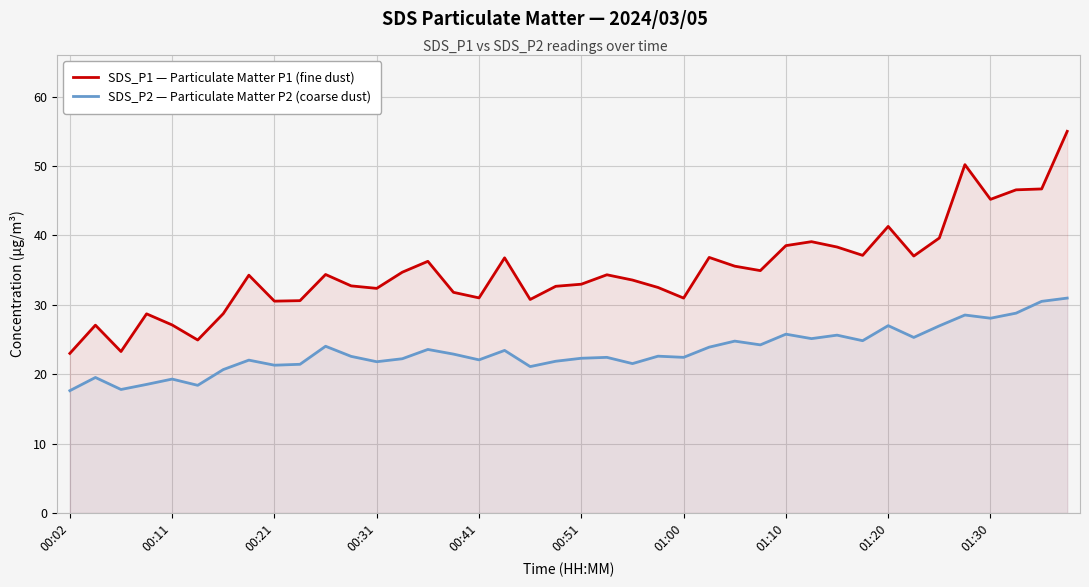

What is the total value across all series at 34?

66.6